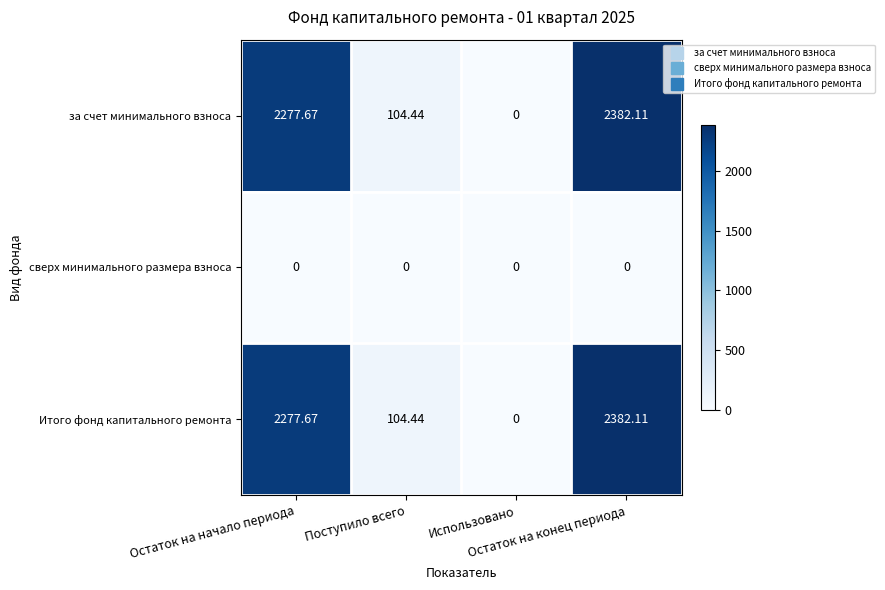

How many data points in за счет минимального взноса are above 2277?

2